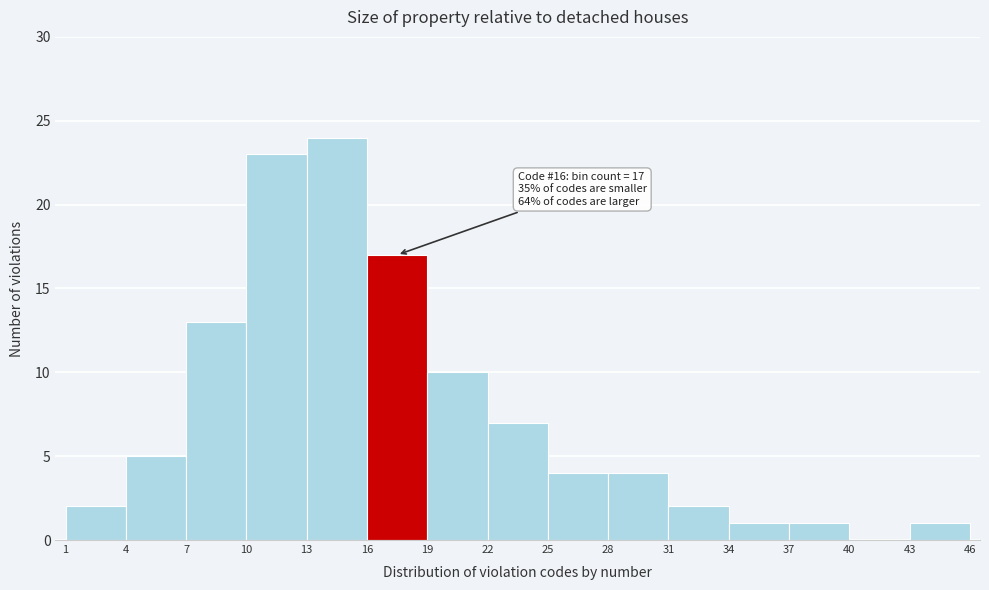

Which range on the x-axis has the tallest bar?

13 to 16